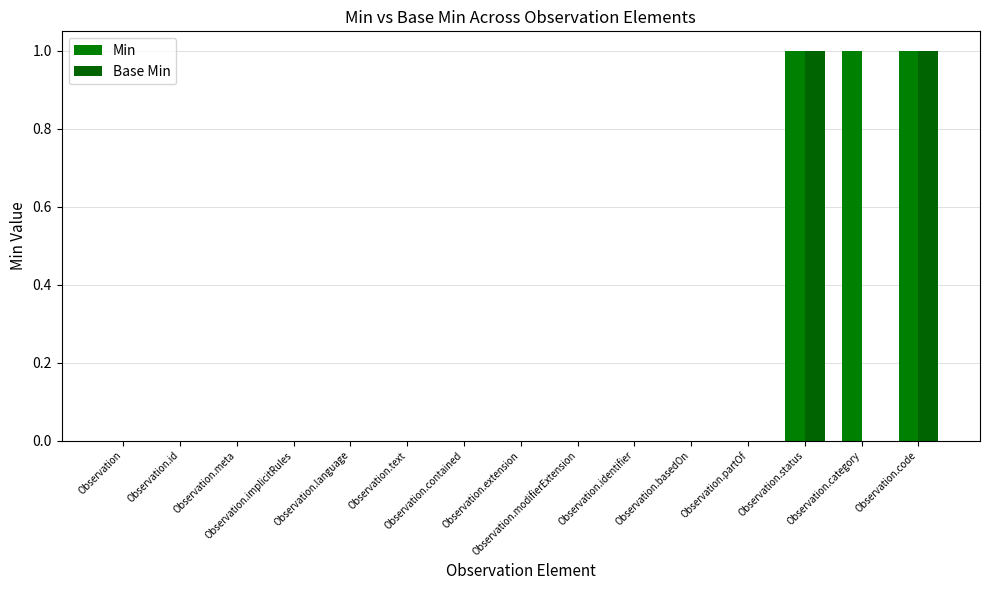

How many groups of bars are there?

15